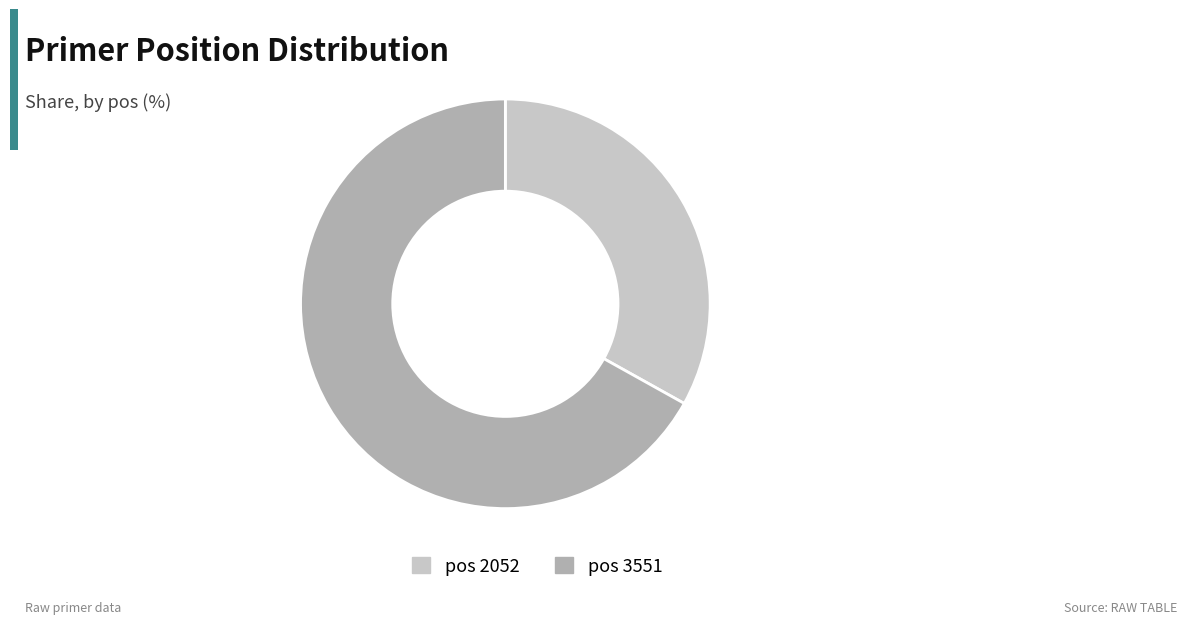

Count the number of slices in the pie.

2